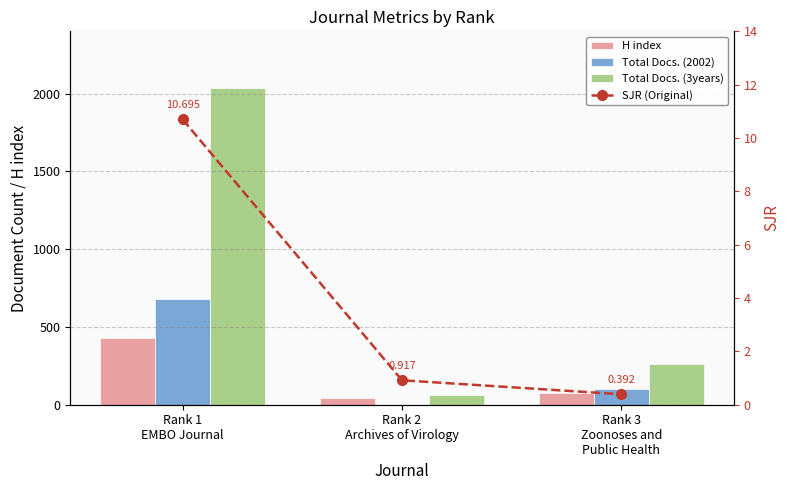

Is the value of Total Docs. (3years) at Rank 3
Zoonoses and
Public Health greater than the value of H index at Rank 1
EMBO Journal?

No